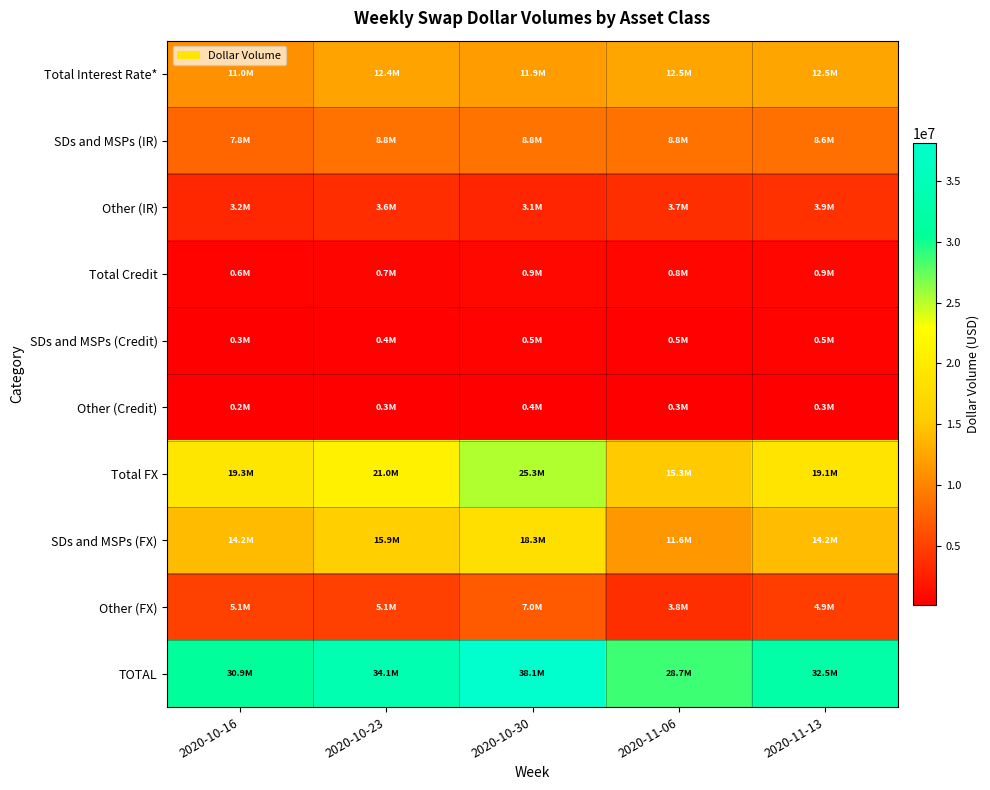

What is the spread (max minus min) of values at 2020-10-30?

37723110